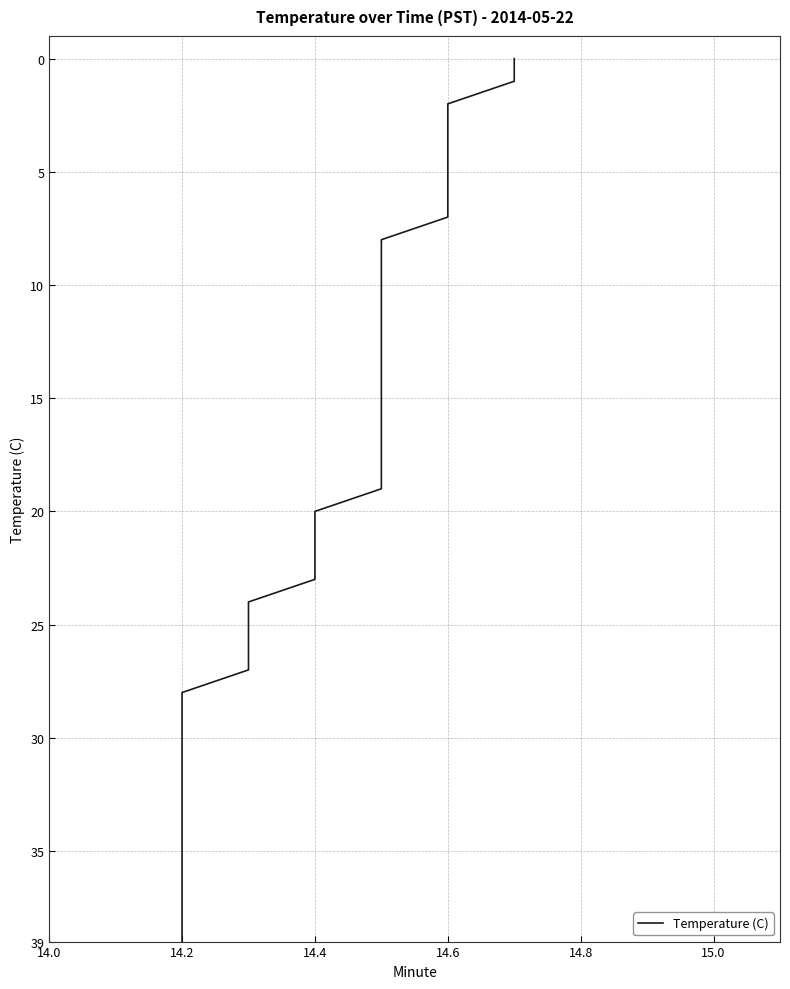

The value at 14.0 is -23. True or false?

False